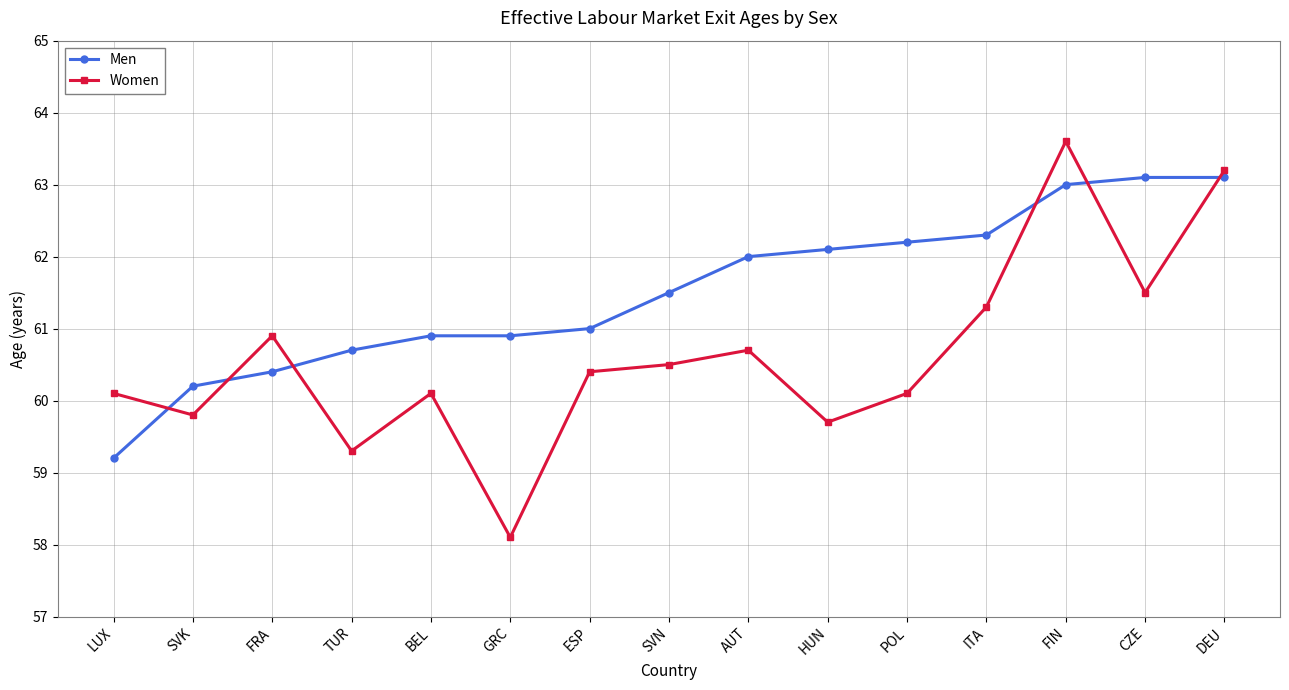

At which label does Women first exceed 60?

LUX